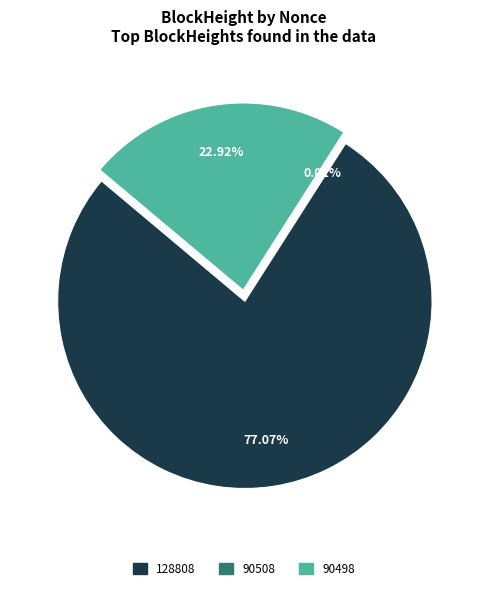

To the nearest percent, what is the average slice percentage?

33%